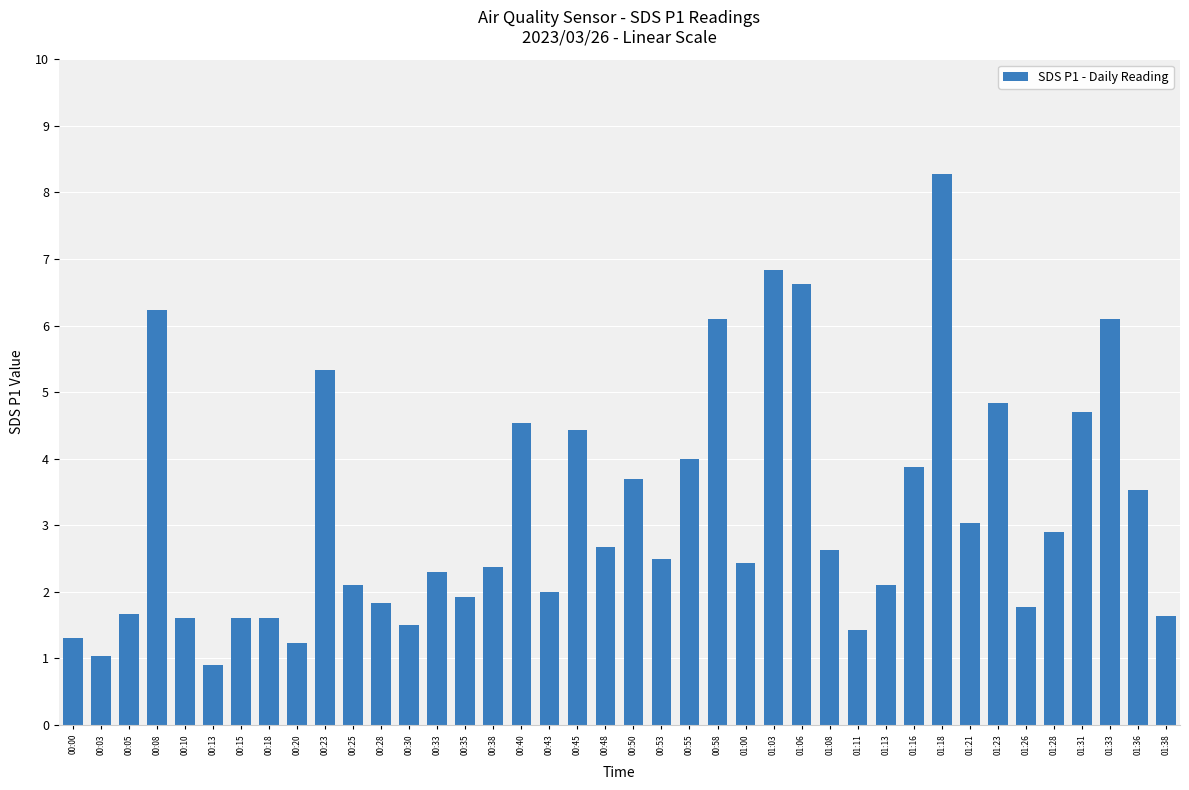

At which label is the value closest to 4?

00:55